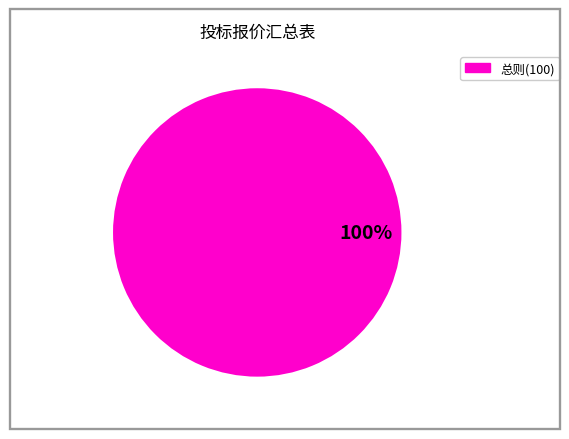

What percentage is the 总则(100) slice, to the nearest percent?

100%